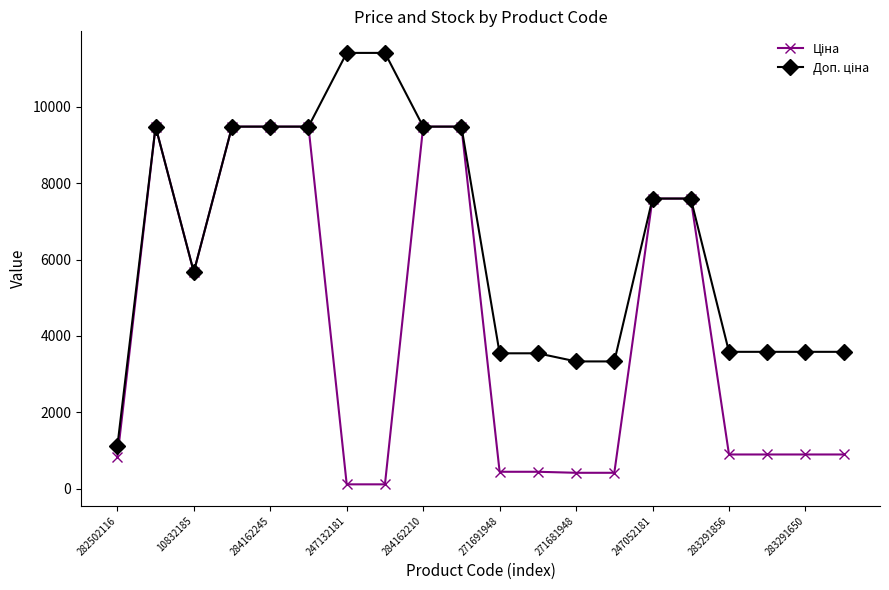

At how many categories does at least one series exceed 1898?

19